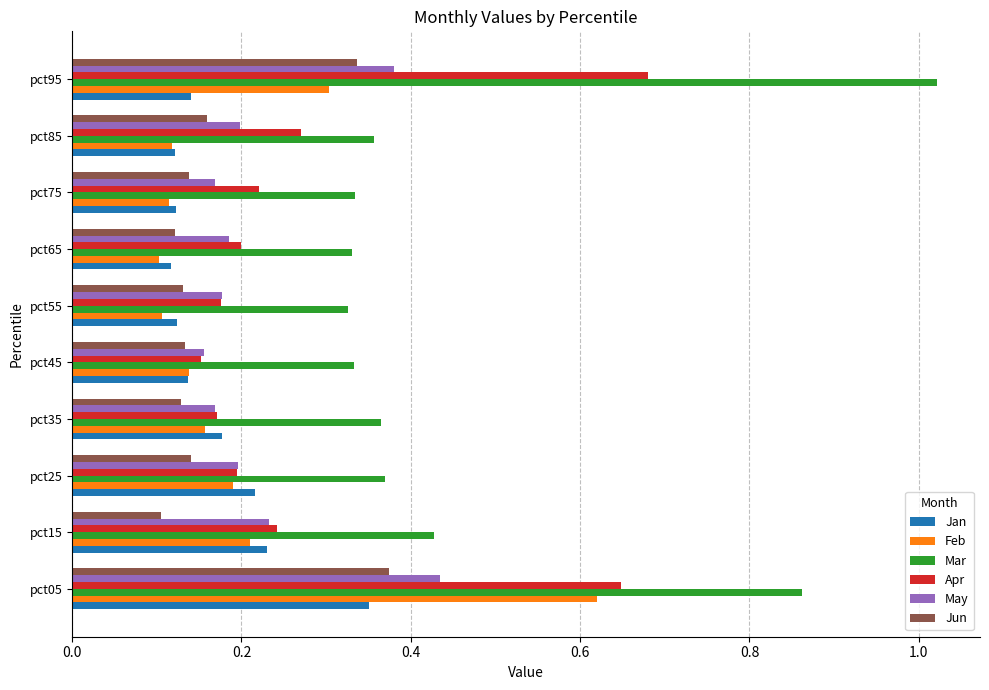

Which series has the widest spread of values?

Mar